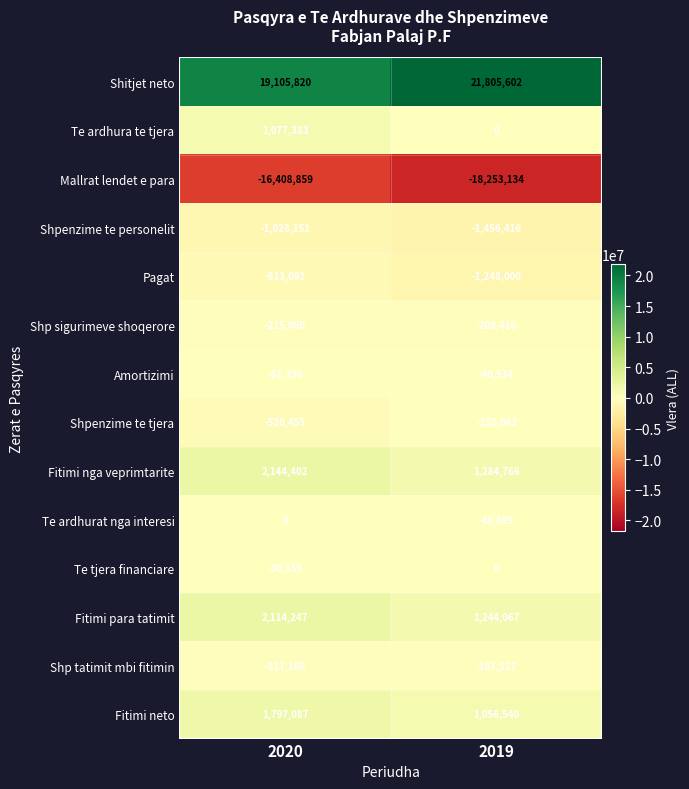

What is the sum of the Pagat values at 2019 and 2020?

-2061091